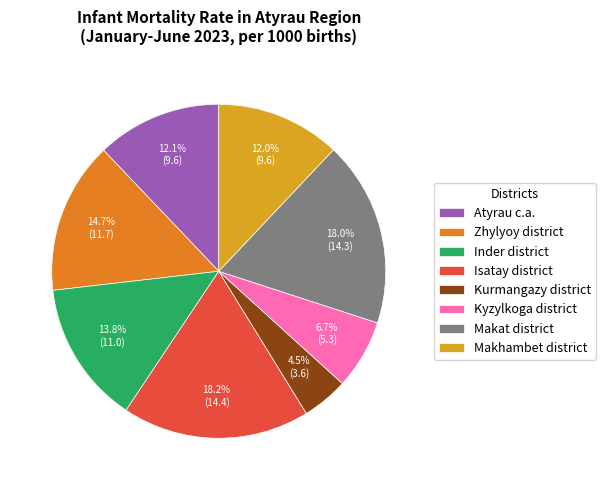

How many slices are in this pie chart?

8